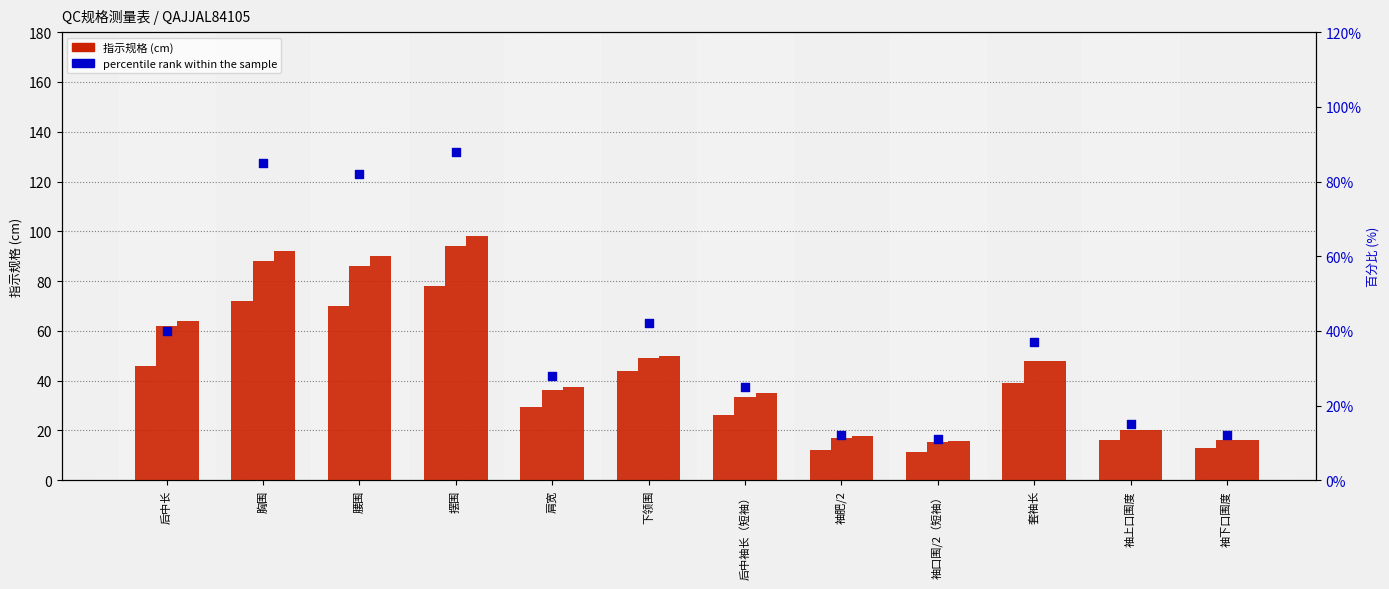

Which series reaches the minimum Y coordinate?

percentile rank within the sample